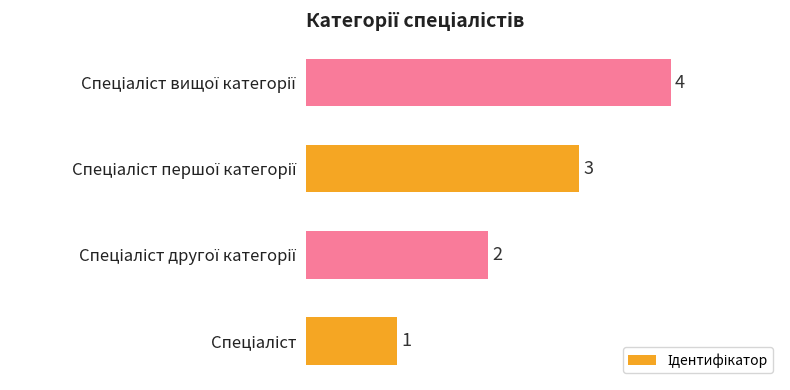

What is the sum of all values?

10